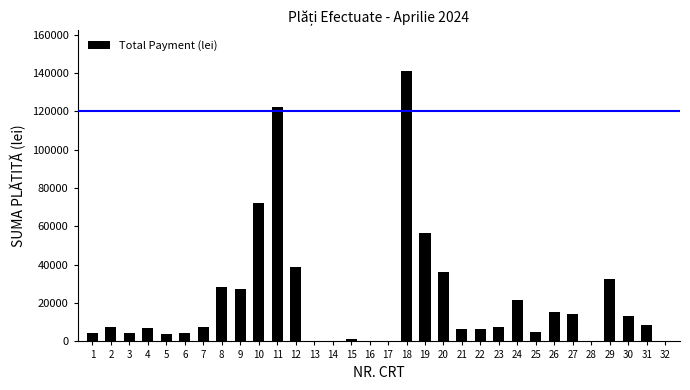

What is the maximum value shown in the chart?

141055